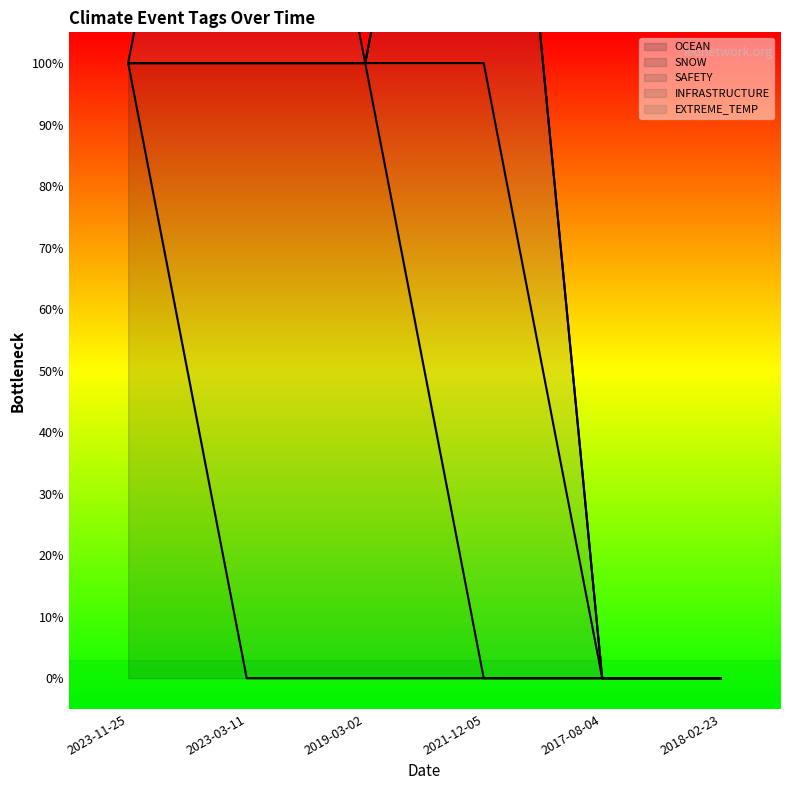

Which category has the lowest value across all series?

2023-03-11